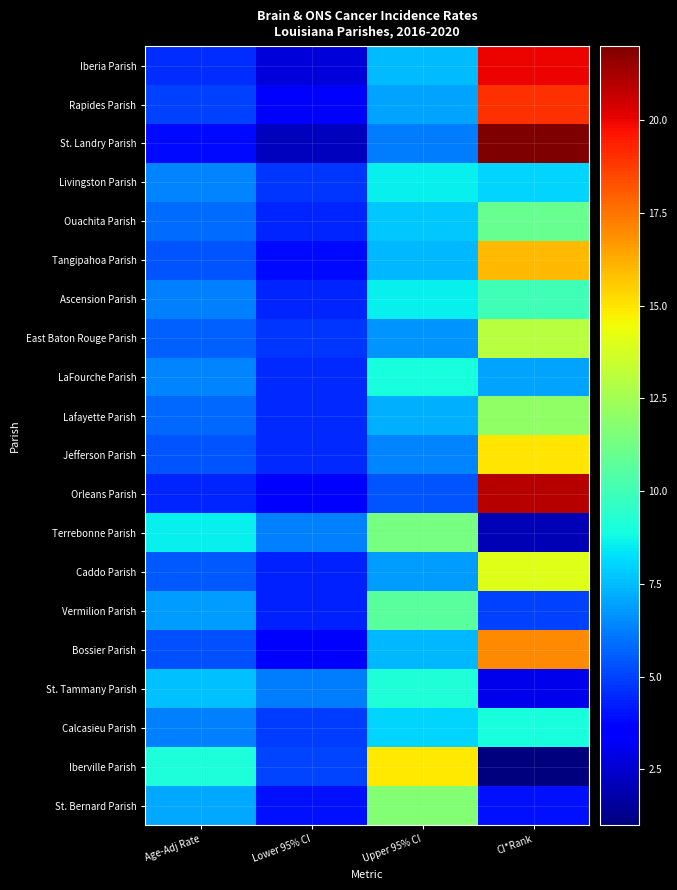

Reading left to right, extract all data points from this chart.

Iberia Parish: Age-Adj Rate=4.6	Lower 95% CI=2.7	Upper 95% CI=7.5	CI*Rank=20.0
Rapides Parish: Age-Adj Rate=5.0	Lower 95% CI=3.5	Upper 95% CI=7.0	CI*Rank=19.0
St. Landry Parish: Age-Adj Rate=3.8	Lower 95% CI=2.2	Upper 95% CI=6.2	CI*Rank=22.0
Livingston Parish: Age-Adj Rate=6.4	Lower 95% CI=4.7	Upper 95% CI=8.6	CI*Rank=8.0
Ouachita Parish: Age-Adj Rate=5.9	Lower 95% CI=4.4	Upper 95% CI=7.8	CI*Rank=11.0
Tangipahoa Parish: Age-Adj Rate=5.4	Lower 95% CI=3.8	Upper 95% CI=7.4	CI*Rank=16.0
Ascension Parish: Age-Adj Rate=6.3	Lower 95% CI=4.4	Upper 95% CI=8.6	CI*Rank=10.0
East Baton Rouge Parish: Age-Adj Rate=5.6	Lower 95% CI=4.7	Upper 95% CI=6.7	CI*Rank=13.0
LaFourche Parish: Age-Adj Rate=6.4	Lower 95% CI=4.5	Upper 95% CI=9.0	CI*Rank=7.0
Lafayette Parish: Age-Adj Rate=5.8	Lower 95% CI=4.5	Upper 95% CI=7.3	CI*Rank=12.0
Jefferson Parish: Age-Adj Rate=5.4	Lower 95% CI=4.5	Upper 95% CI=6.4	CI*Rank=15.0
Orleans Parish: Age-Adj Rate=4.4	Lower 95% CI=3.5	Upper 95% CI=5.4	CI*Rank=21.0
Terrebonne Parish: Age-Adj Rate=8.6	Lower 95% CI=6.3	Upper 95% CI=11.4	CI*Rank=2.0
Caddo Parish: Age-Adj Rate=5.5	Lower 95% CI=4.3	Upper 95% CI=6.9	CI*Rank=14.0
Vermilion Parish: Age-Adj Rate=6.9	Lower 95% CI=4.3	Upper 95% CI=10.6	CI*Rank=5.0
Bossier Parish: Age-Adj Rate=5.3	Lower 95% CI=3.7	Upper 95% CI=7.4	CI*Rank=17.0
St. Tammany Parish: Age-Adj Rate=7.6	Lower 95% CI=6.2	Upper 95% CI=9.2	CI*Rank=3.0
Calcasieu Parish: Age-Adj Rate=6.3	Lower 95% CI=4.9	Upper 95% CI=8.0	CI*Rank=9.0
Iberville Parish: Age-Adj Rate=9.1	Lower 95% CI=5.1	Upper 95% CI=14.9	CI*Rank=1.0
St. Bernard Parish: Age-Adj Rate=7.1	Lower 95% CI=4.0	Upper 95% CI=11.7	CI*Rank=4.0